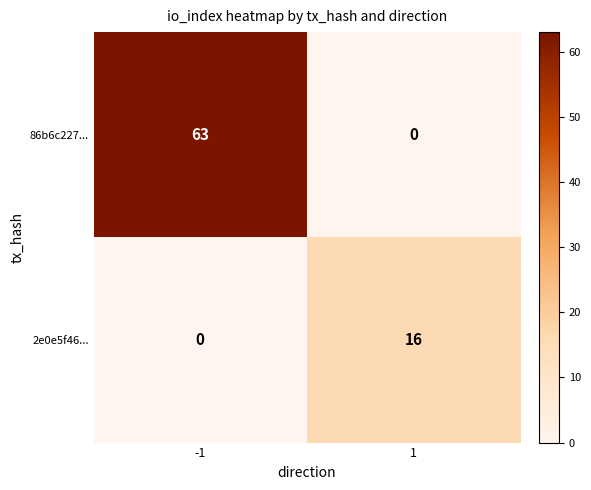

List the series in order of their overall mean, highest first.

86b6c227..., 2e0e5f46...